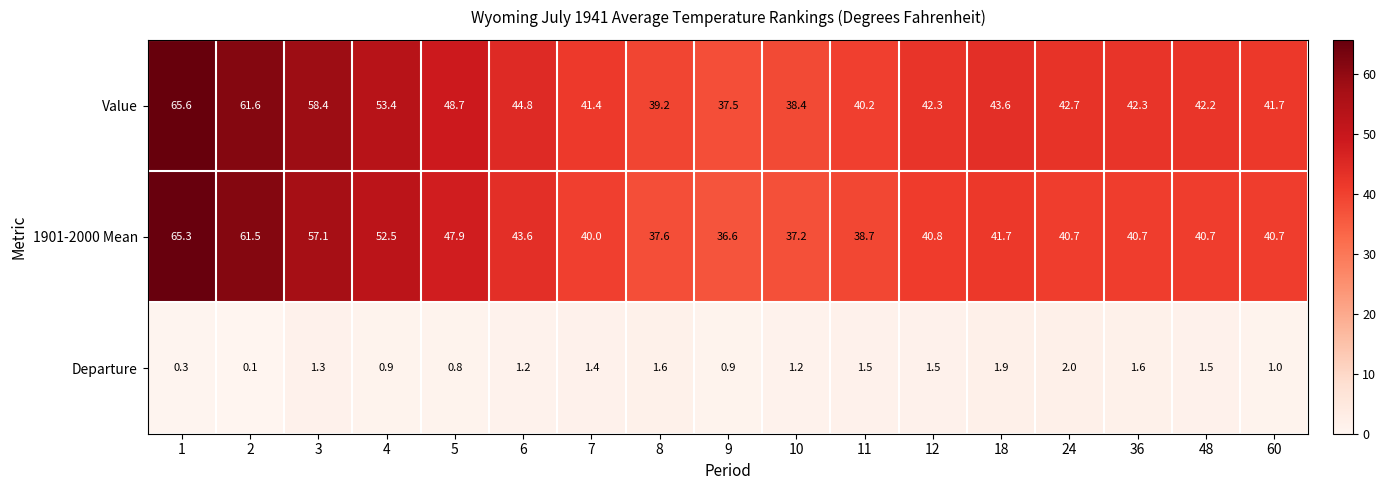

What is the lowest value of the Value series?

37.5